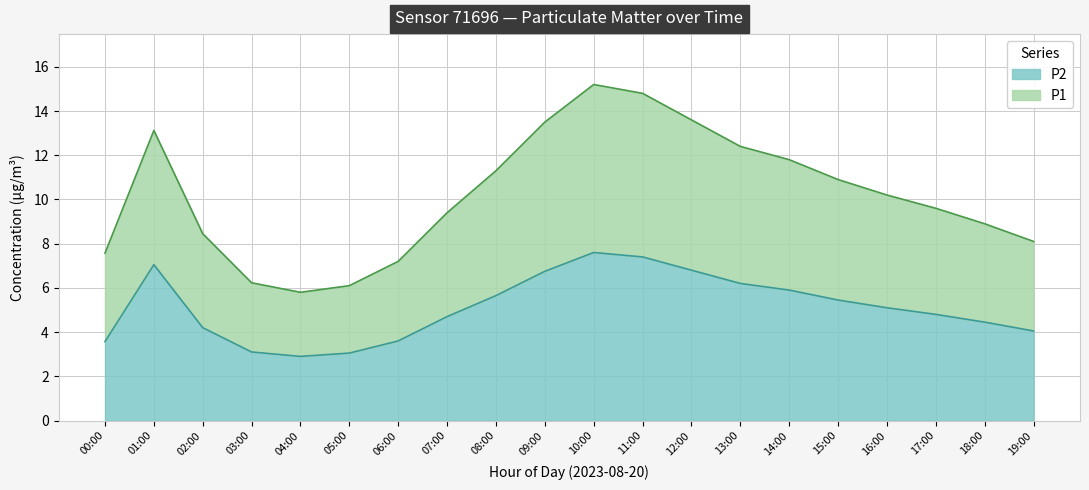

Where does the P1 series first go above 10?

01:00